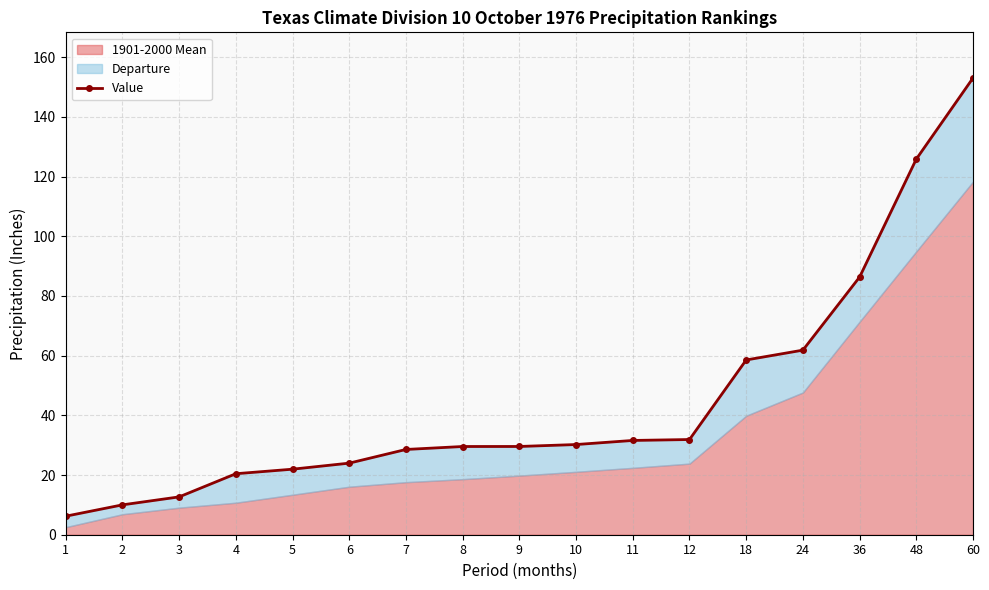

How many data points are less than 29?

7